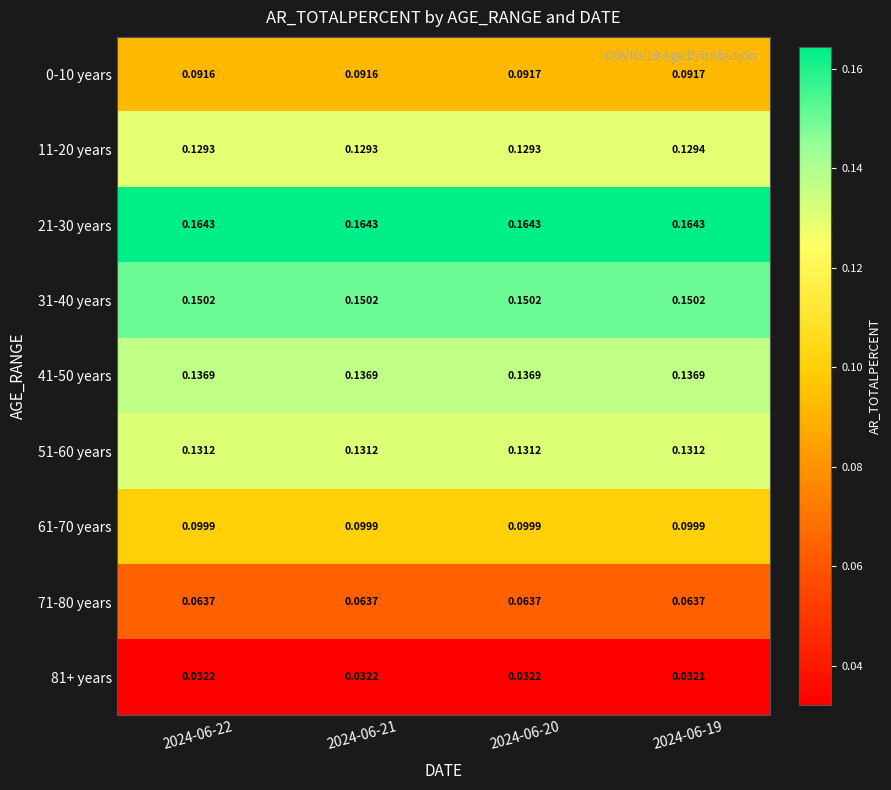

Is the value of 71-80 years at 2024-06-19 greater than the value of 61-70 years at 2024-06-22?

No